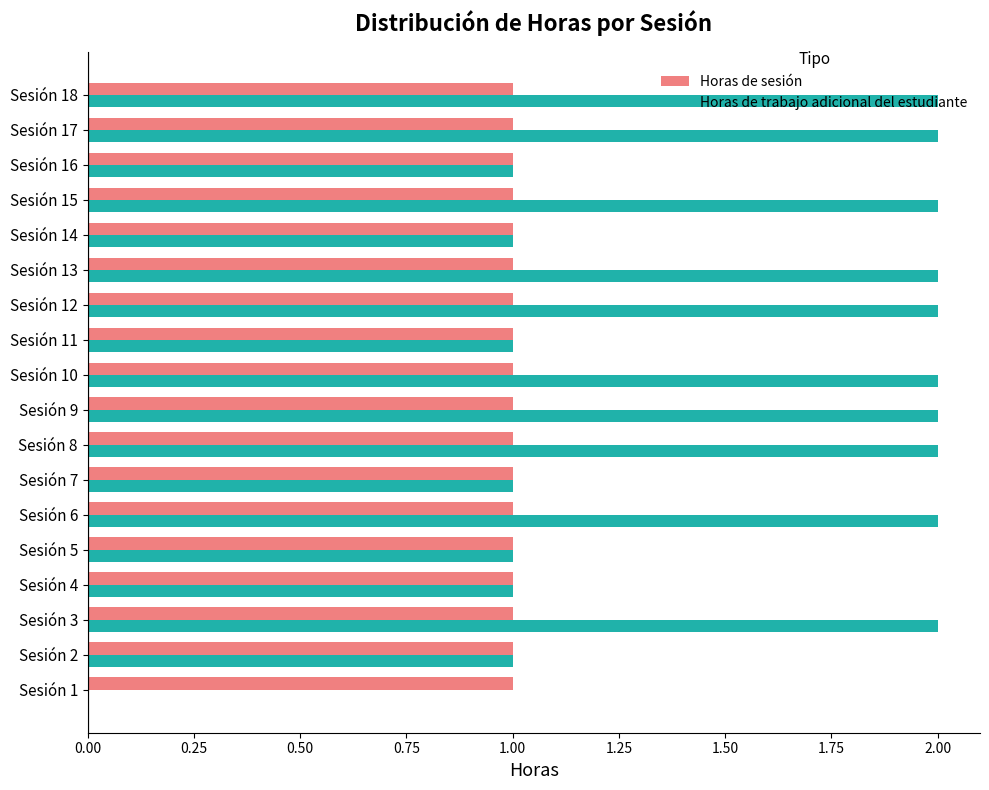

Is the value of Horas de trabajo adicional del estudiante at Sesión 3 greater than the value of Horas de sesión at Sesión 4?

Yes